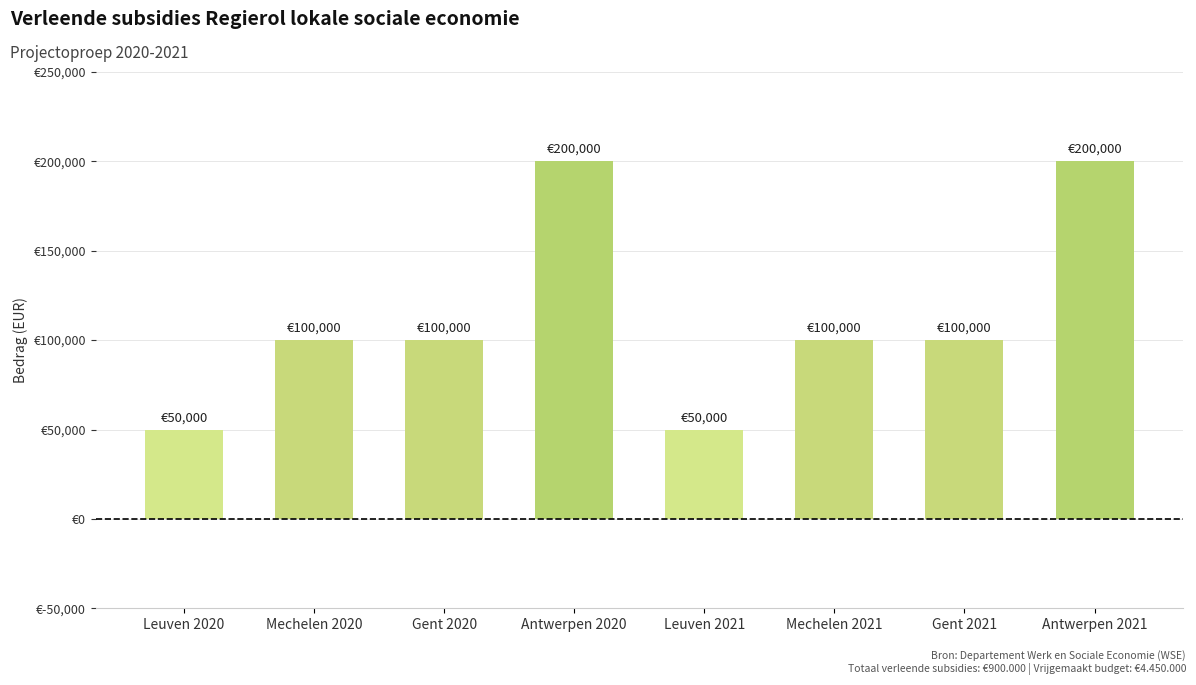

What is the maximum value shown in the chart?

200000